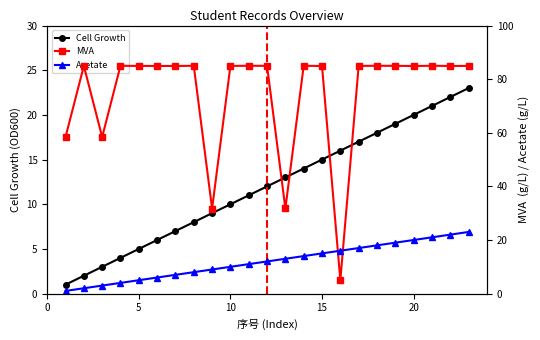

True or false: Cell Growth has more than 1 interior local peaks.

False